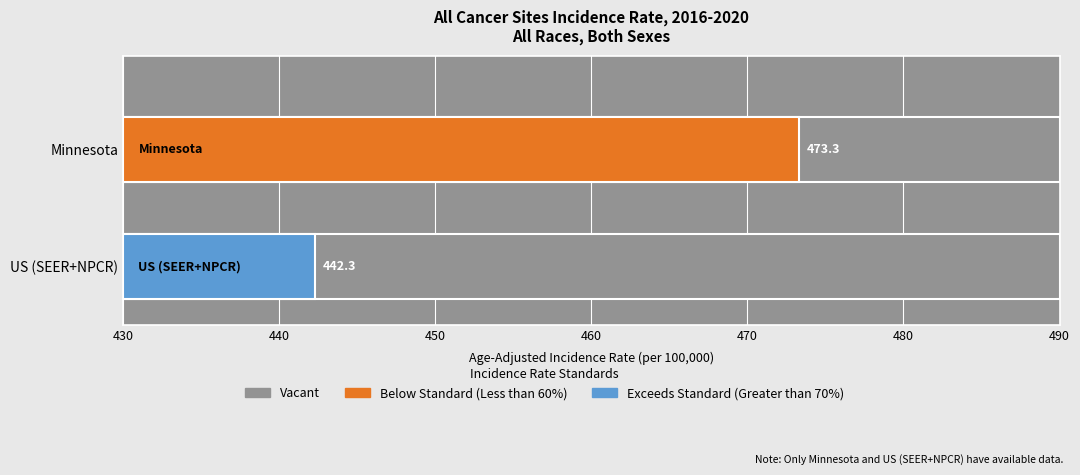

Count the number of data series in this chart.

3